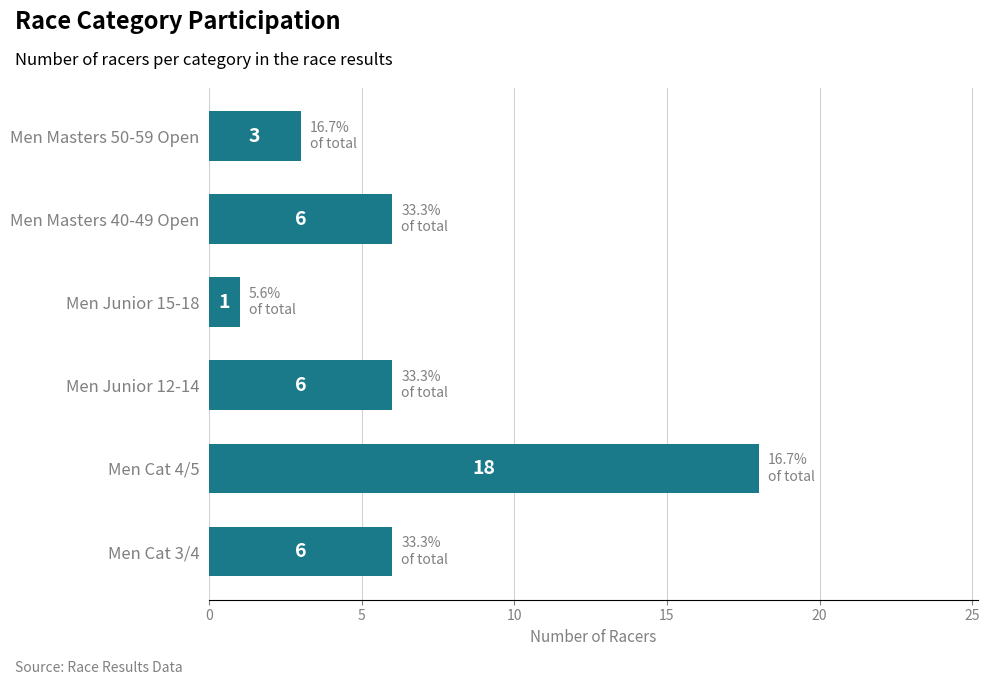

What is the greatest value displayed?

18